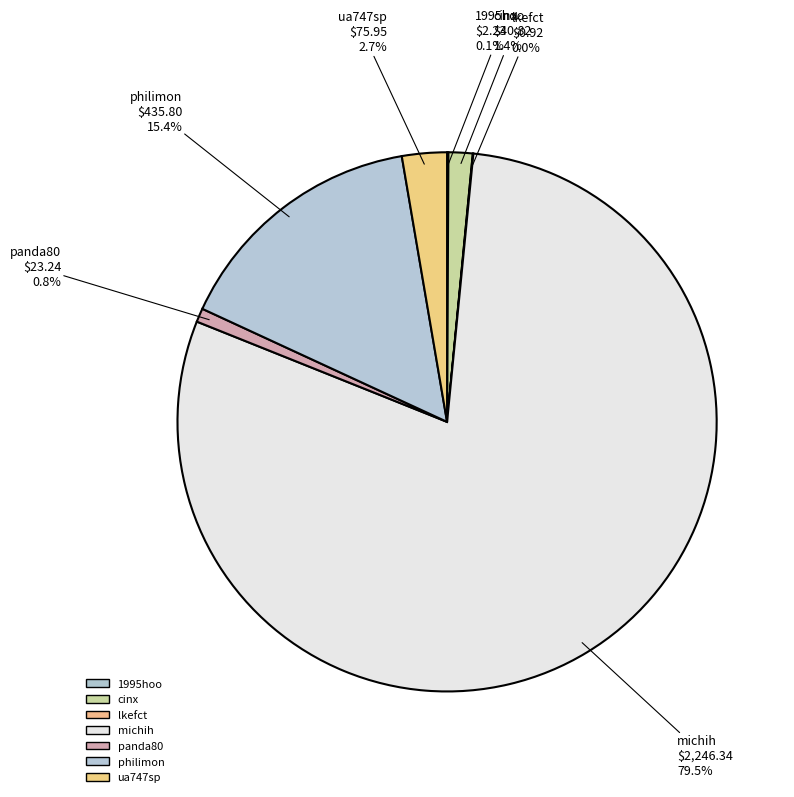

Which category has the biggest portion of the pie?

michih